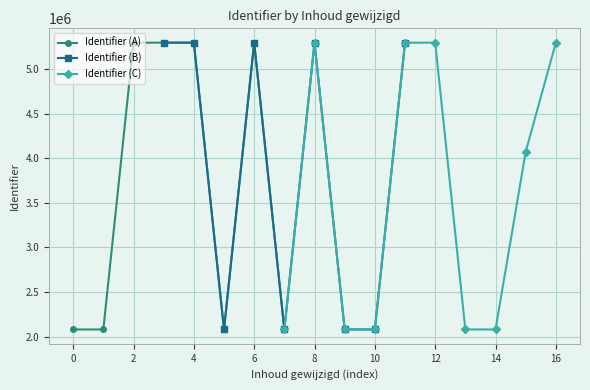

What is the maximum value shown in the chart?

5295222